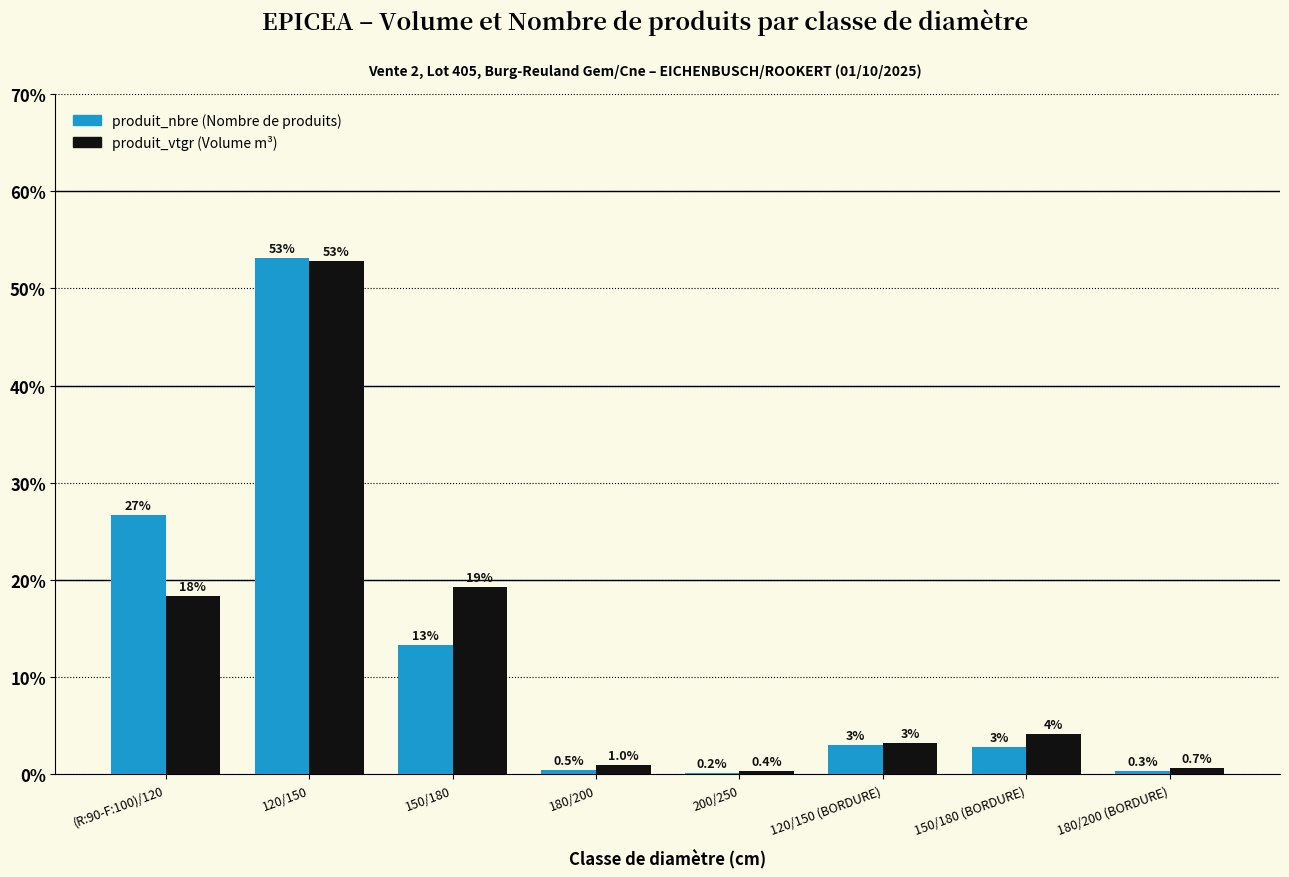

Which category has the highest value across all series?

120/150